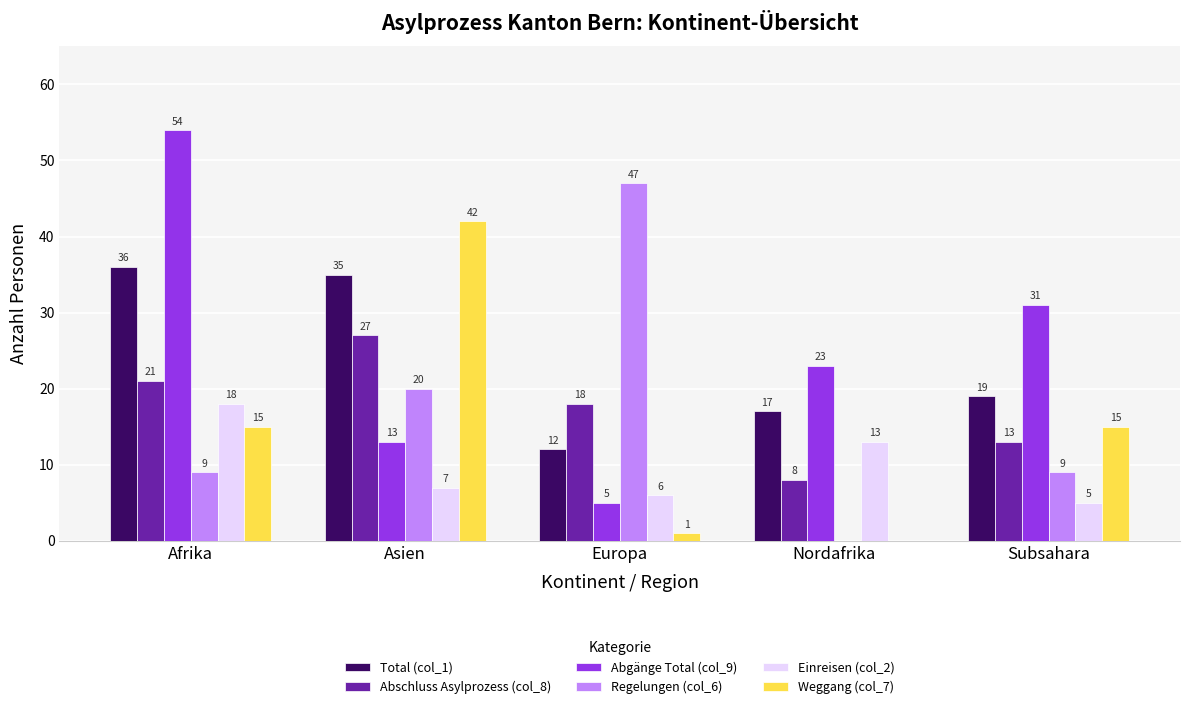

Where is Einreisen (col_2) nearest to the value 11?

Nordafrika